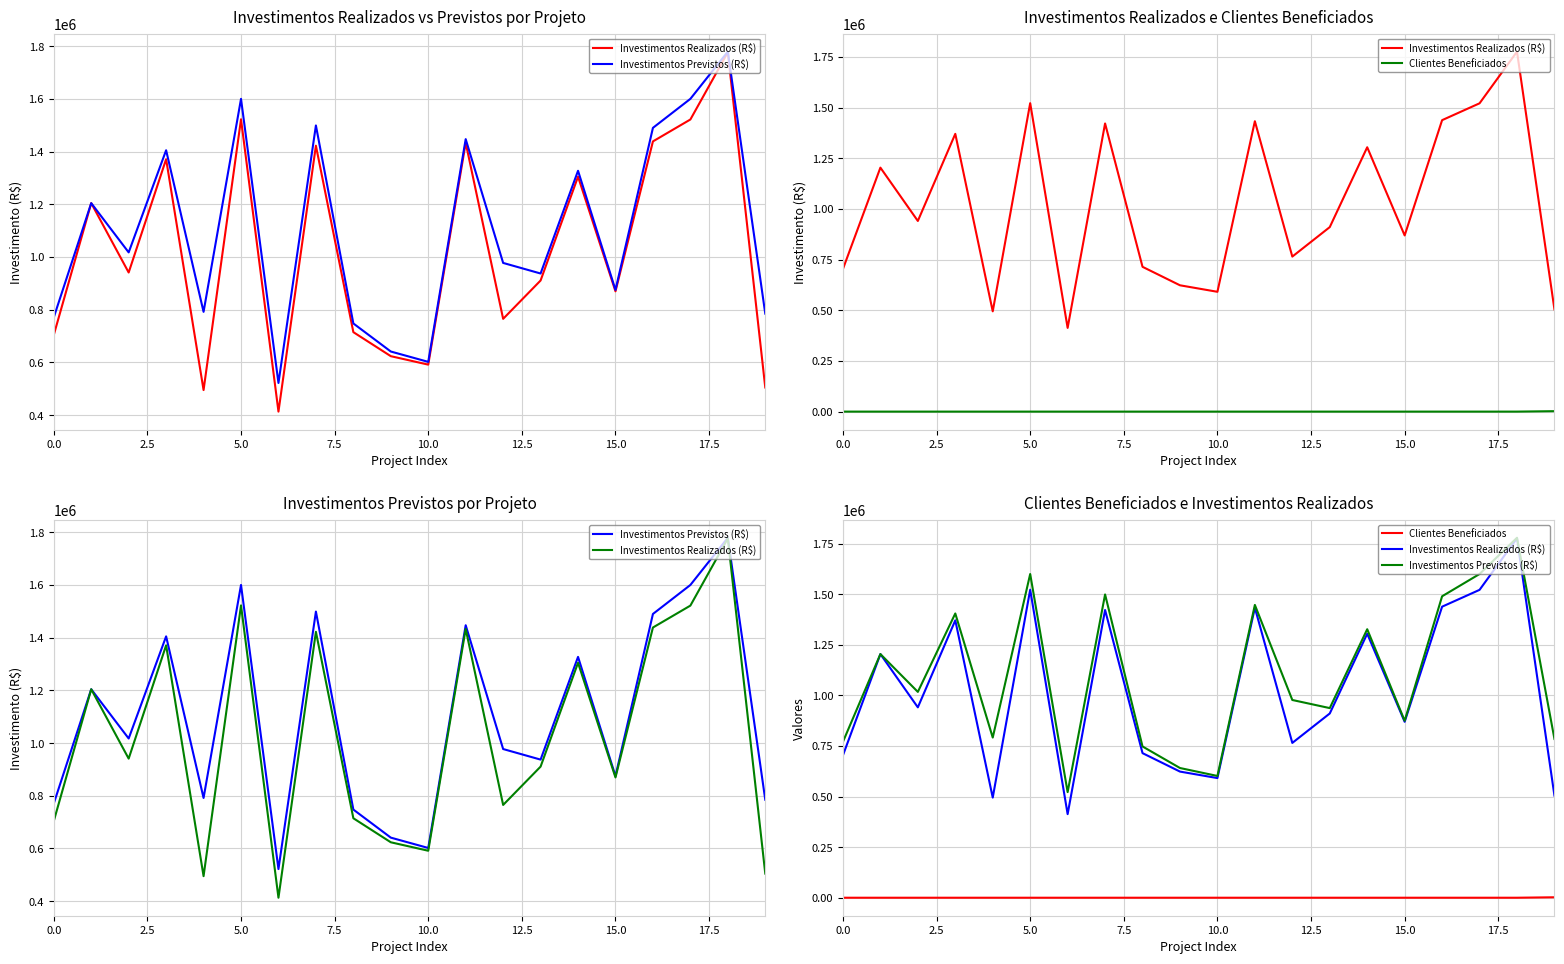

What are all the series names shown in the legend?

Investimentos Realizados (R$), Investimentos Previstos (R$), Clientes Beneficiados